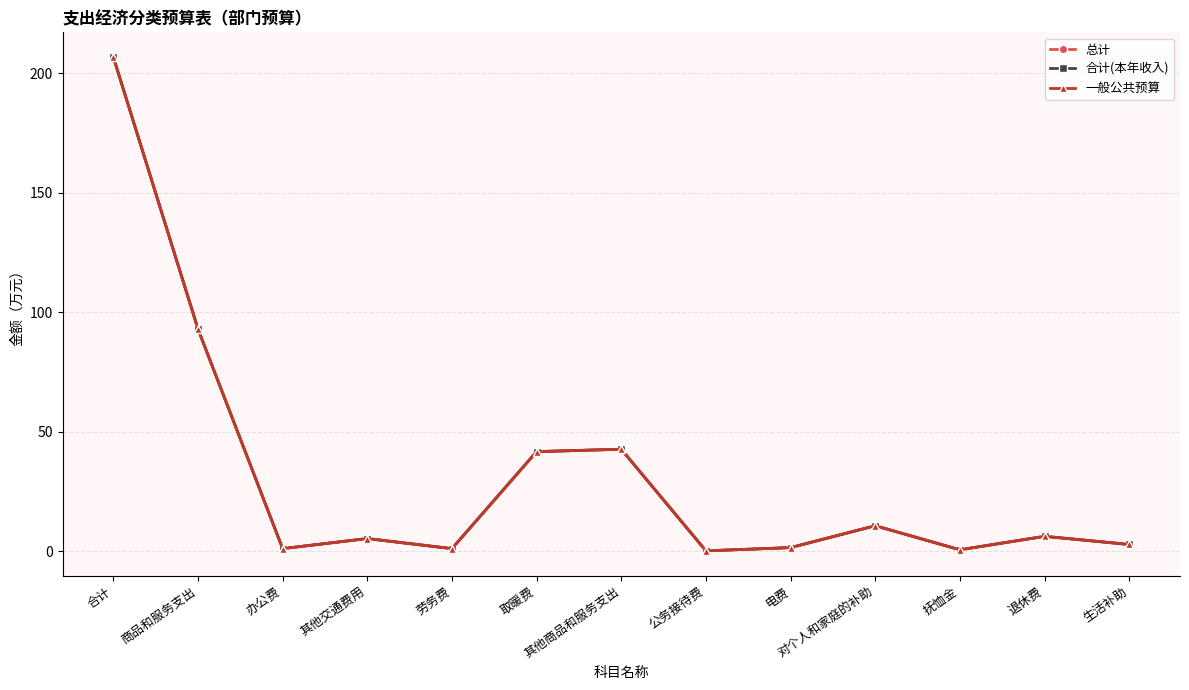

Does the chart have visible grid lines?

Yes